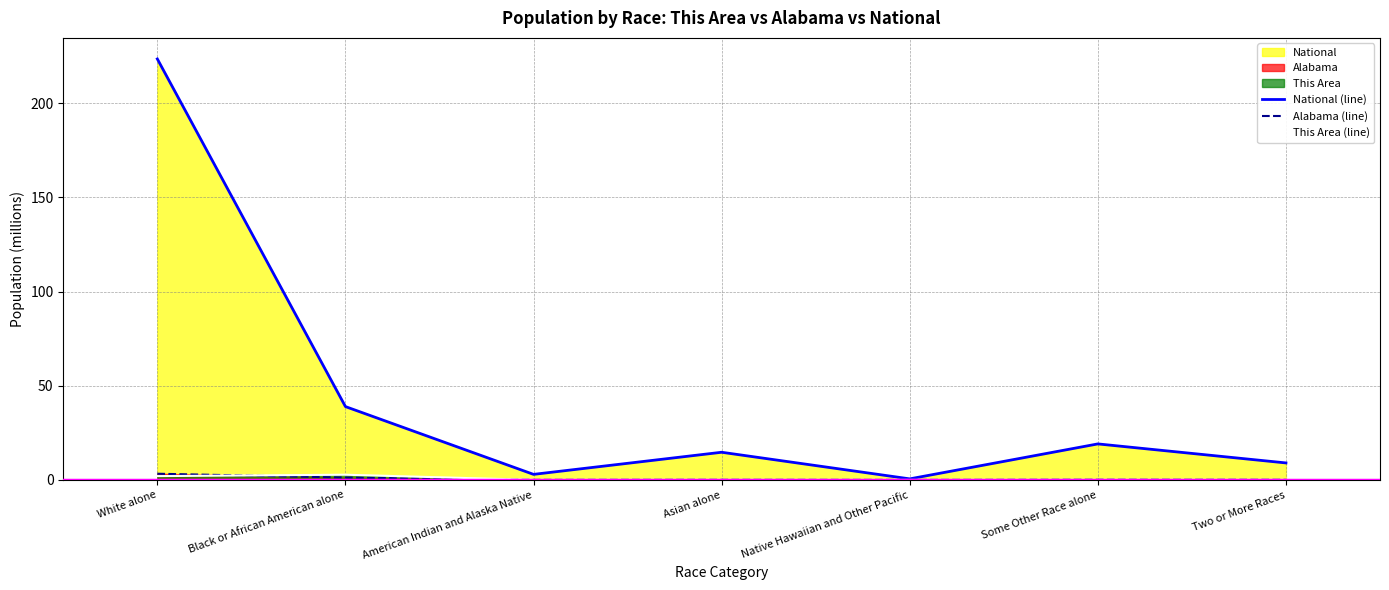

What is the maximum value shown in the chart?

223.6